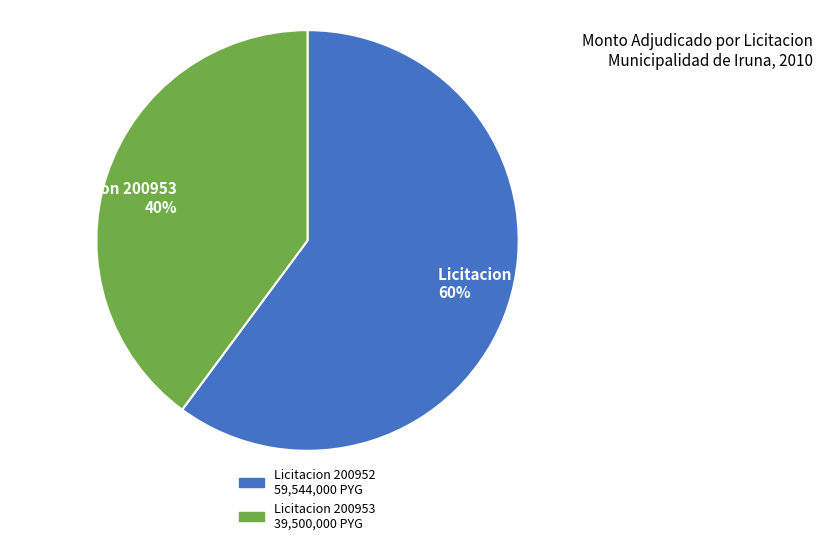

Combined, do Licitacion 200953 40% and Licitacion 200952 60% account for over 50%?

Yes